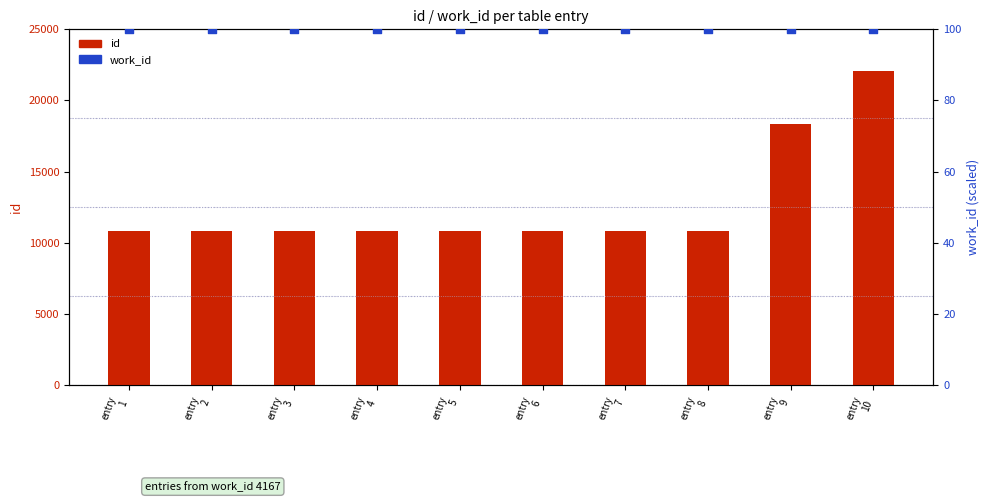

Which series has the largest total across all categories?

id